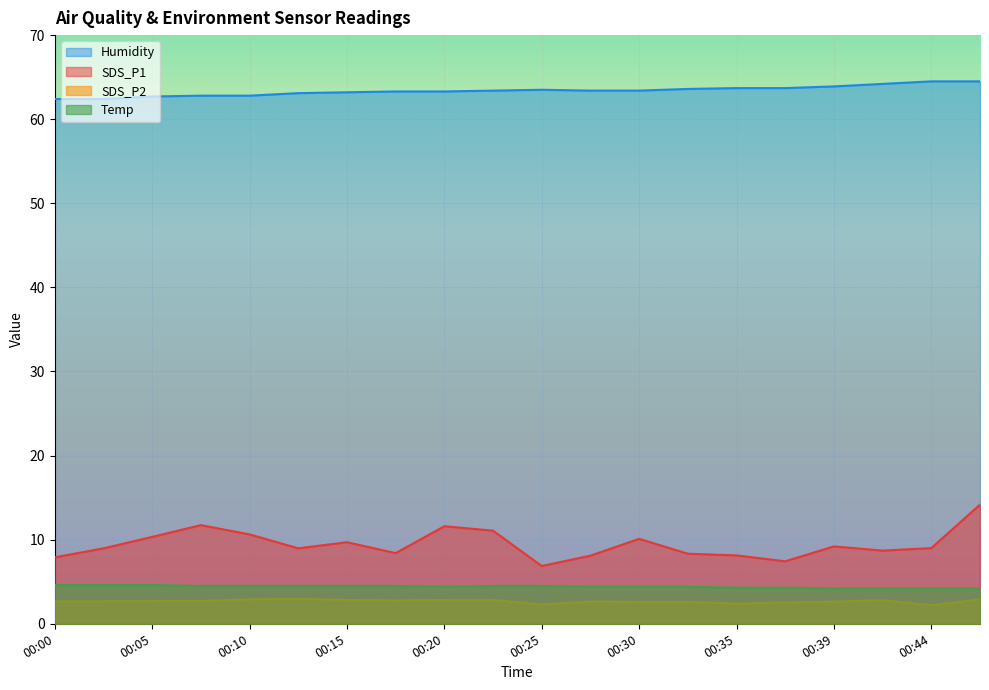

Which category has the highest value in the Humidity series?

00:44